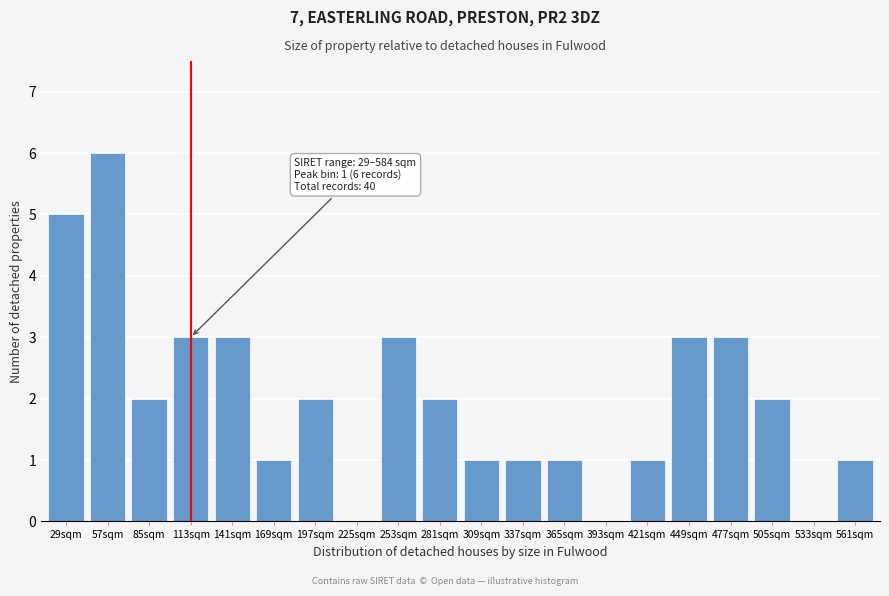

Reading left to right, list all the values displayed in this chart.

29sqm=5	57sqm=6	85sqm=2	113sqm=3	141sqm=3	169sqm=1	197sqm=2	225sqm=0	253sqm=3	281sqm=2	309sqm=1	337sqm=1	365sqm=1	393sqm=0	421sqm=1	449sqm=3	477sqm=3	505sqm=2	533sqm=0	561sqm=1